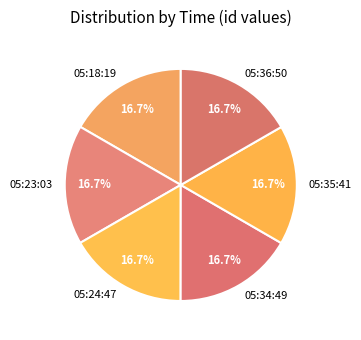

Does 05:18:19 account for over 50% of the chart?

No